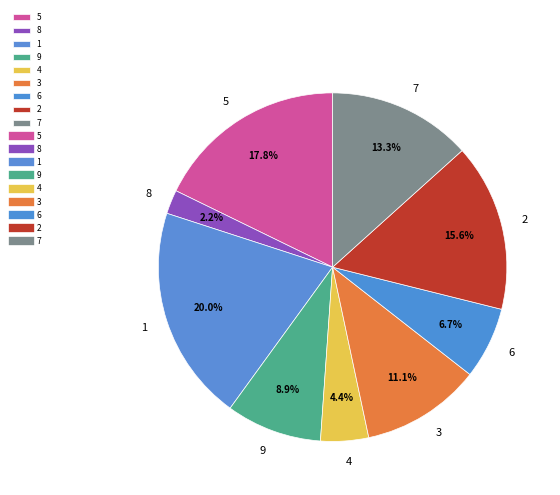

Combined, do 8 and 4 account for over 50%?

No